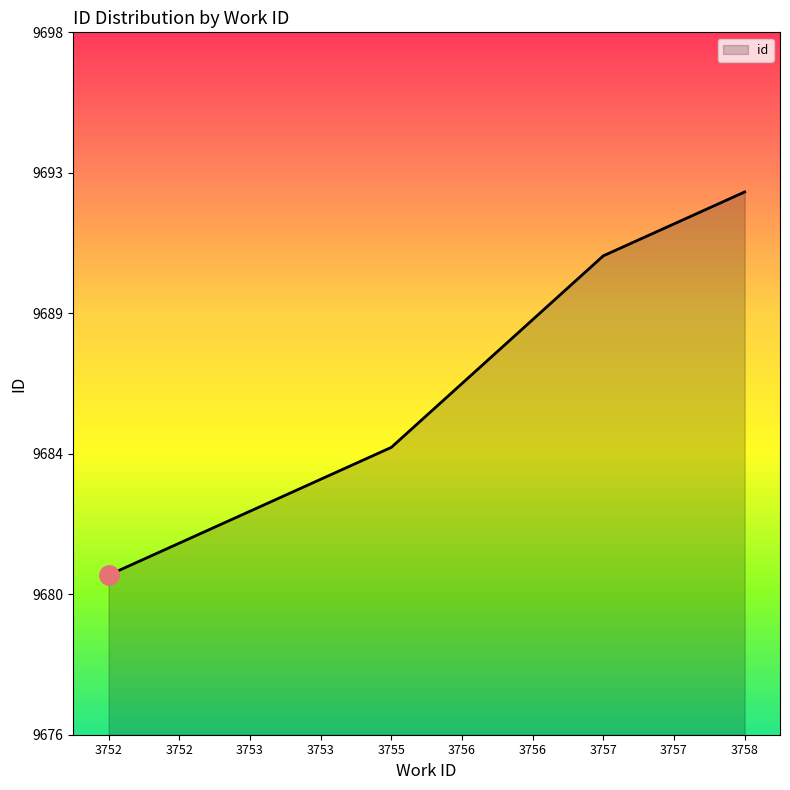

The value at 3758 is 15369. True or false?

False